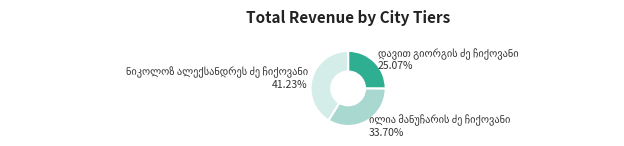

Is there any slice that represents more than half of the pie?

No